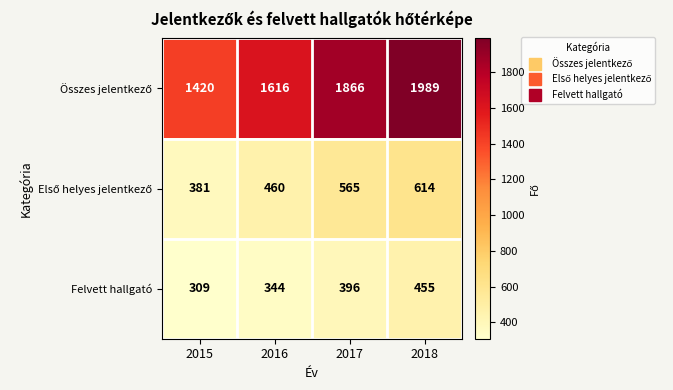

At which category is the sum across all series the highest?

2018